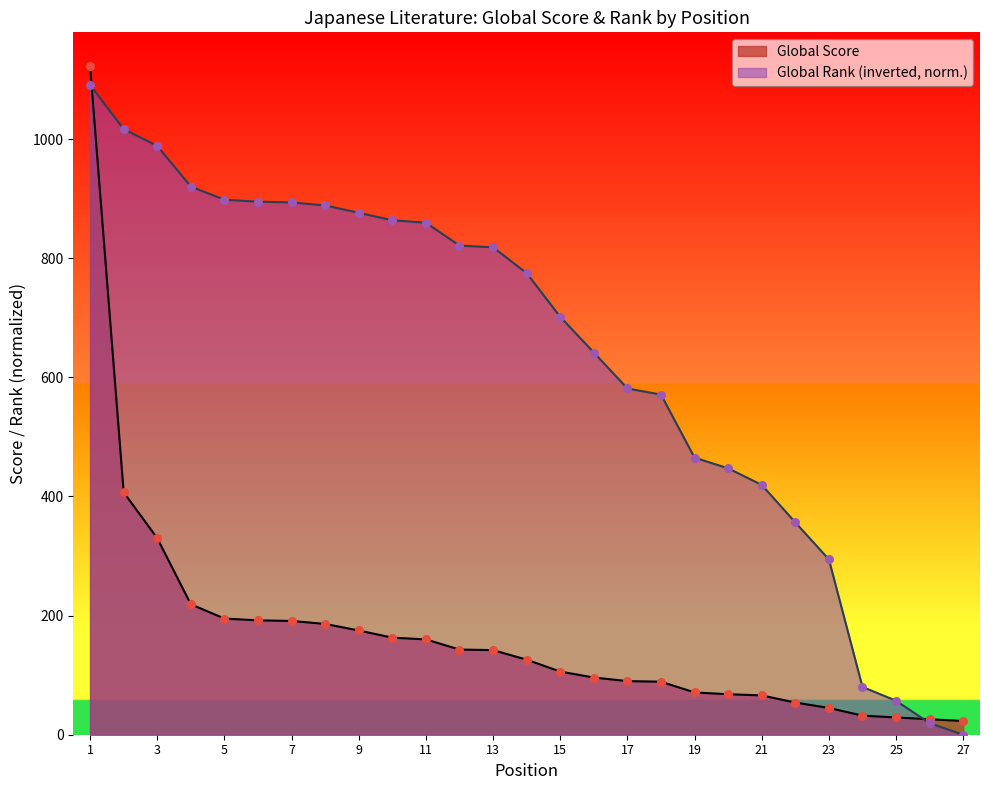

At which category is the sum across all series the highest?

1